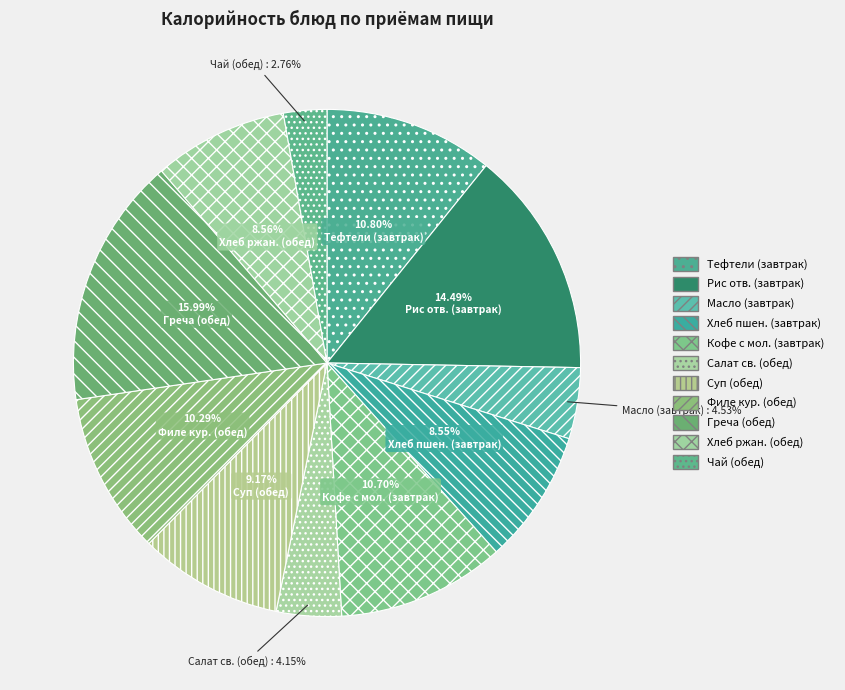

How many segments does this pie chart have?

11